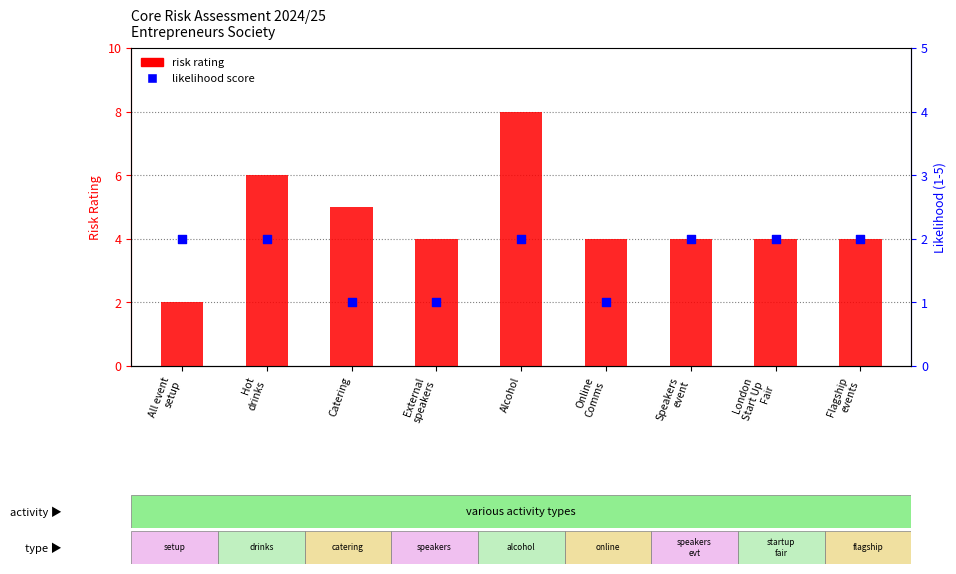

Which series contains the highest Y value?

risk rating